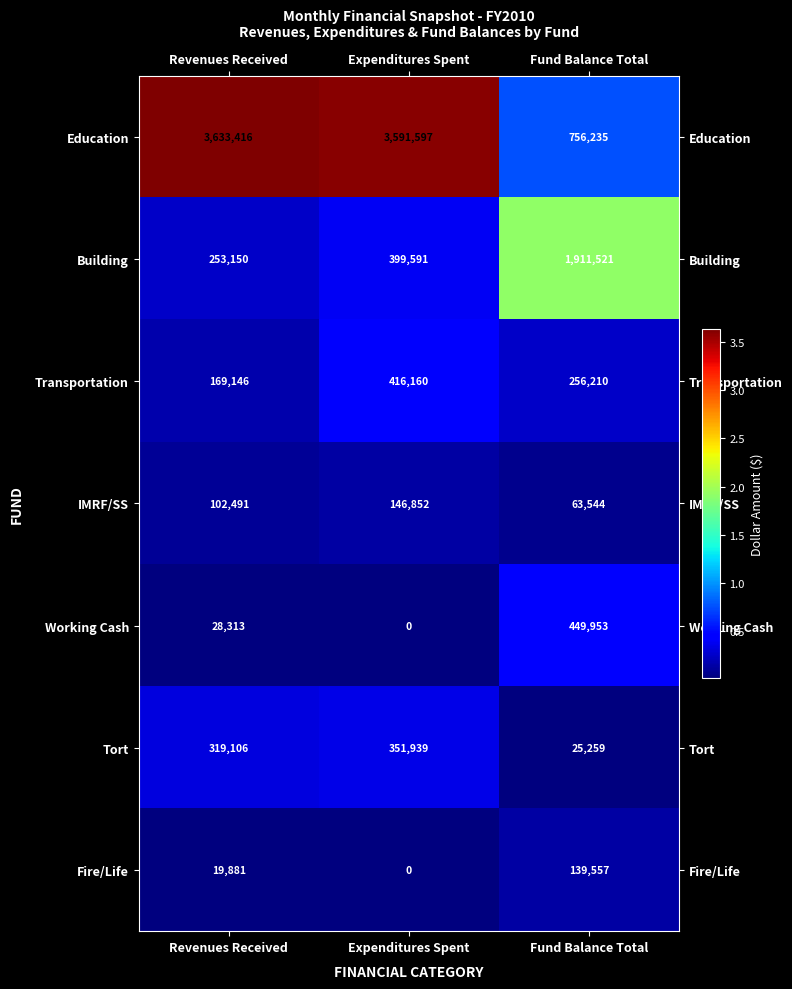

At which label is Building closest to 1082335?

Expenditures Spent